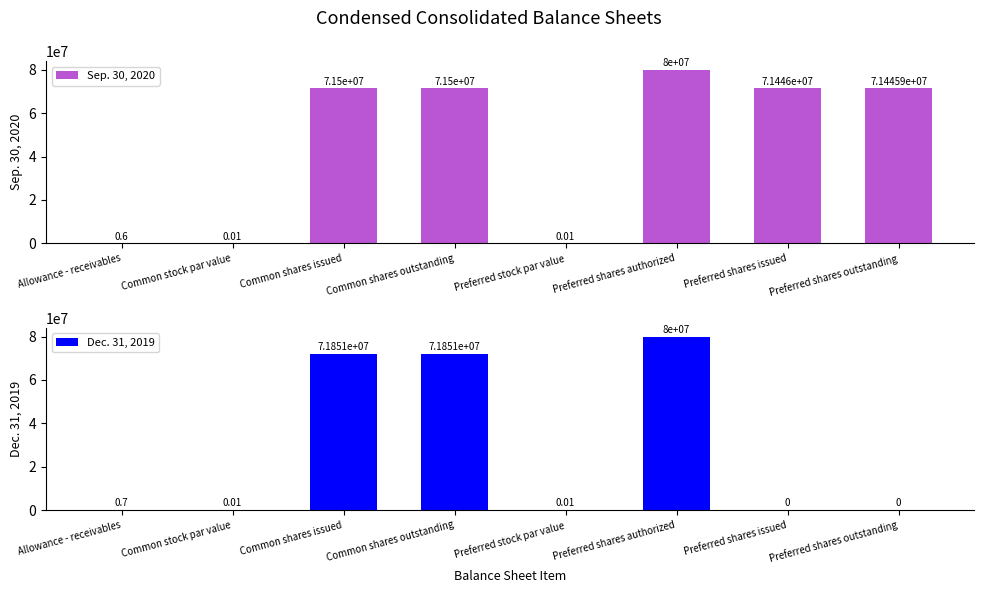

Which has a higher value, Common shares issued or Common stock par value?

Common shares issued